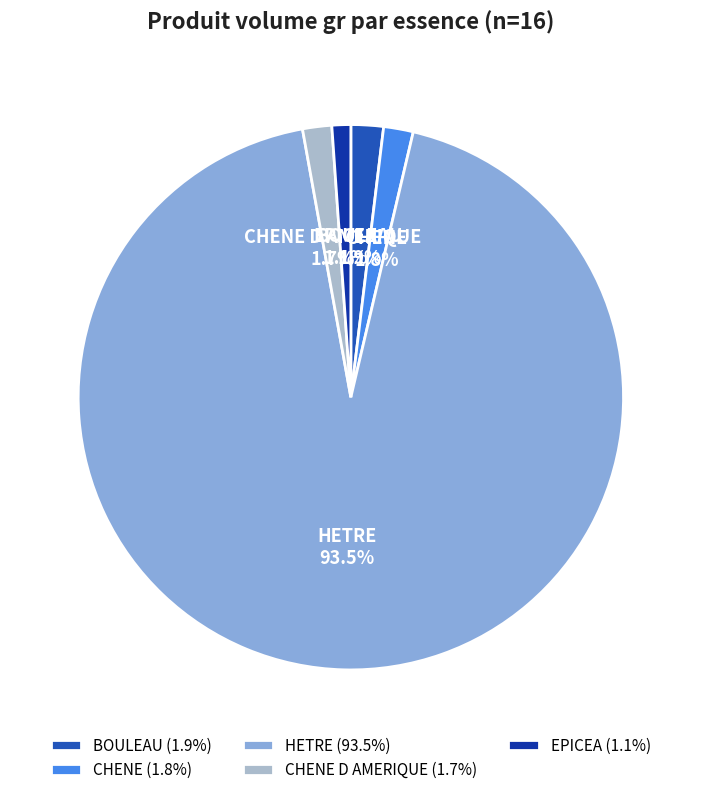

Does HETRE represent more than half of the total?

Yes